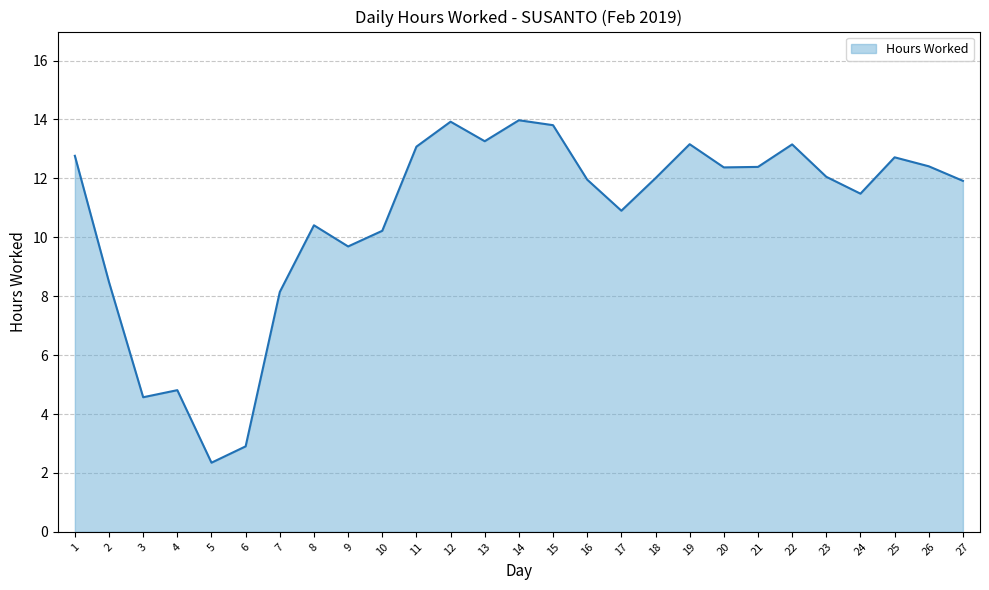

Between 8 and 17, which is larger?

17